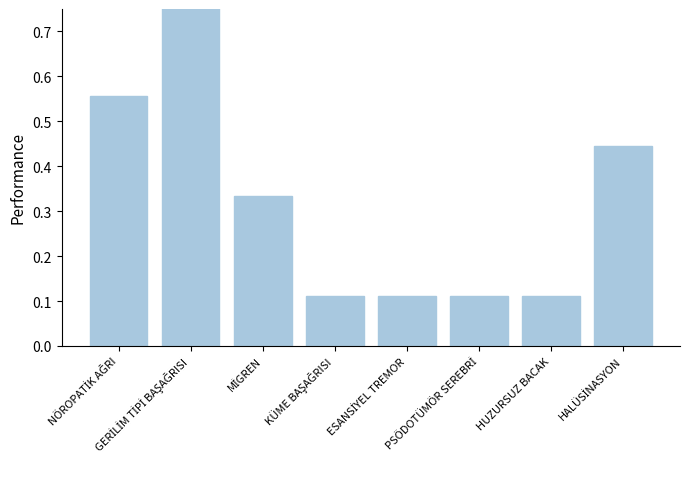

The chart shows a value of 0.1 at PSÖDOTÜMÖR SEREBRİ. True or false?

True